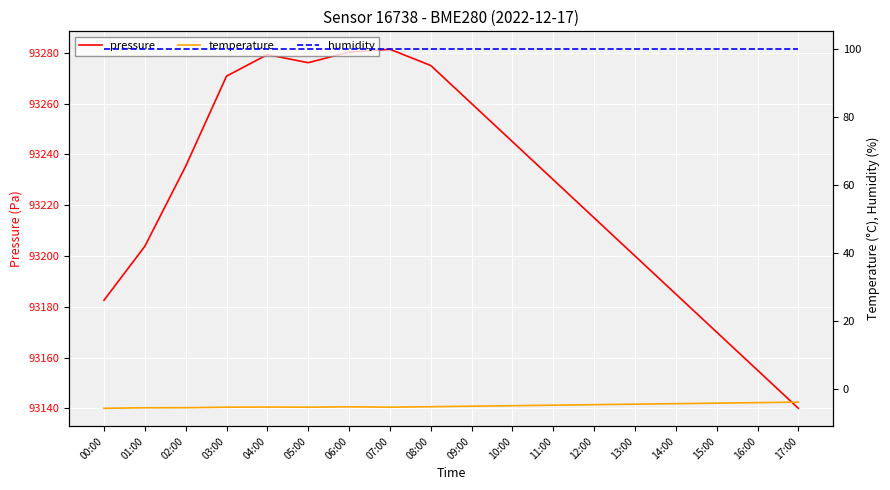

Where is humidity nearest to the value 100?

00:00